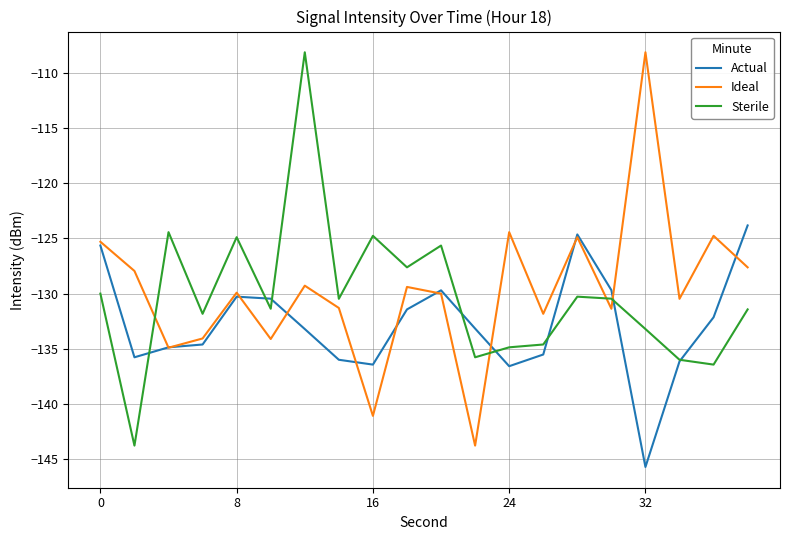

What is the minimum value for Sterile?

-143.8